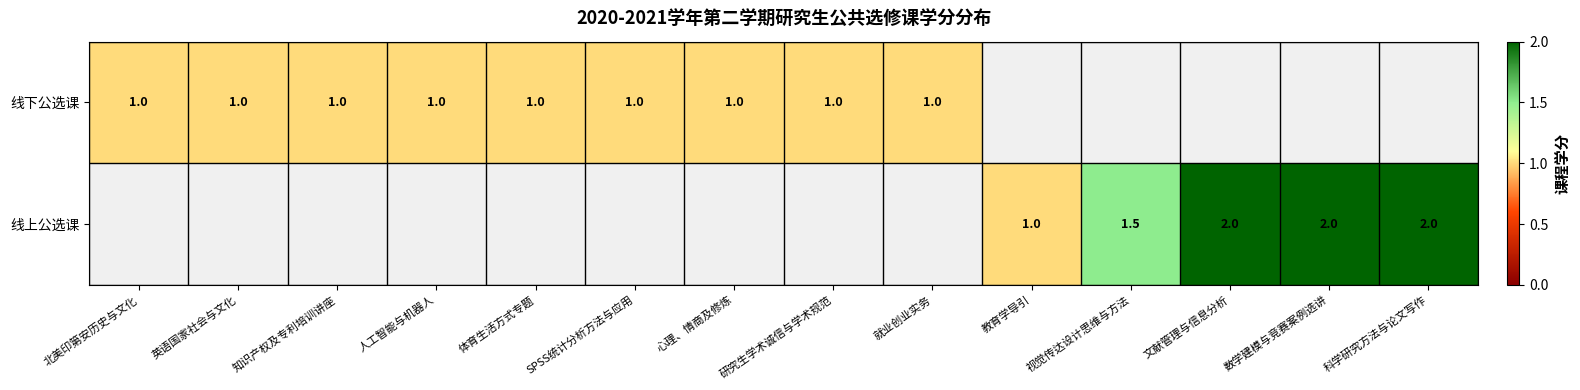

True or false: 线下公选课 has a value of 1.0 at SPSS统计分析方法与应用.

True